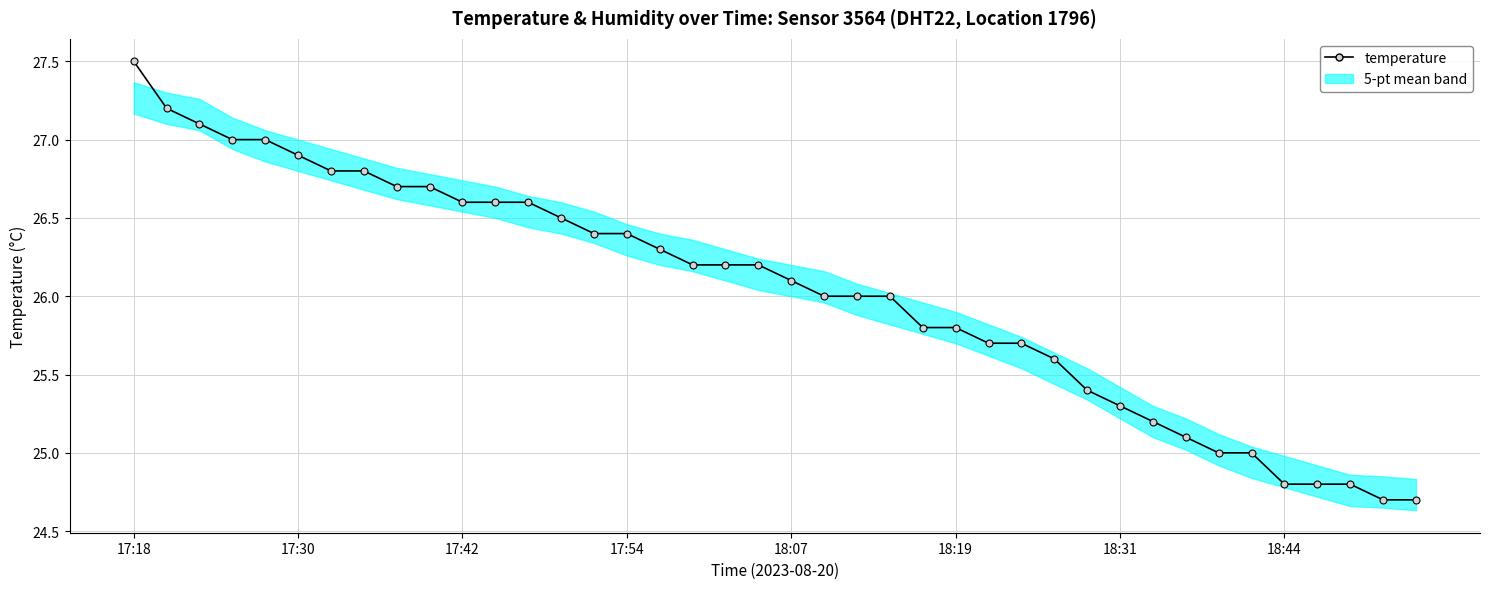

True or false: there are more than 0 points higher than both neighbors.

False